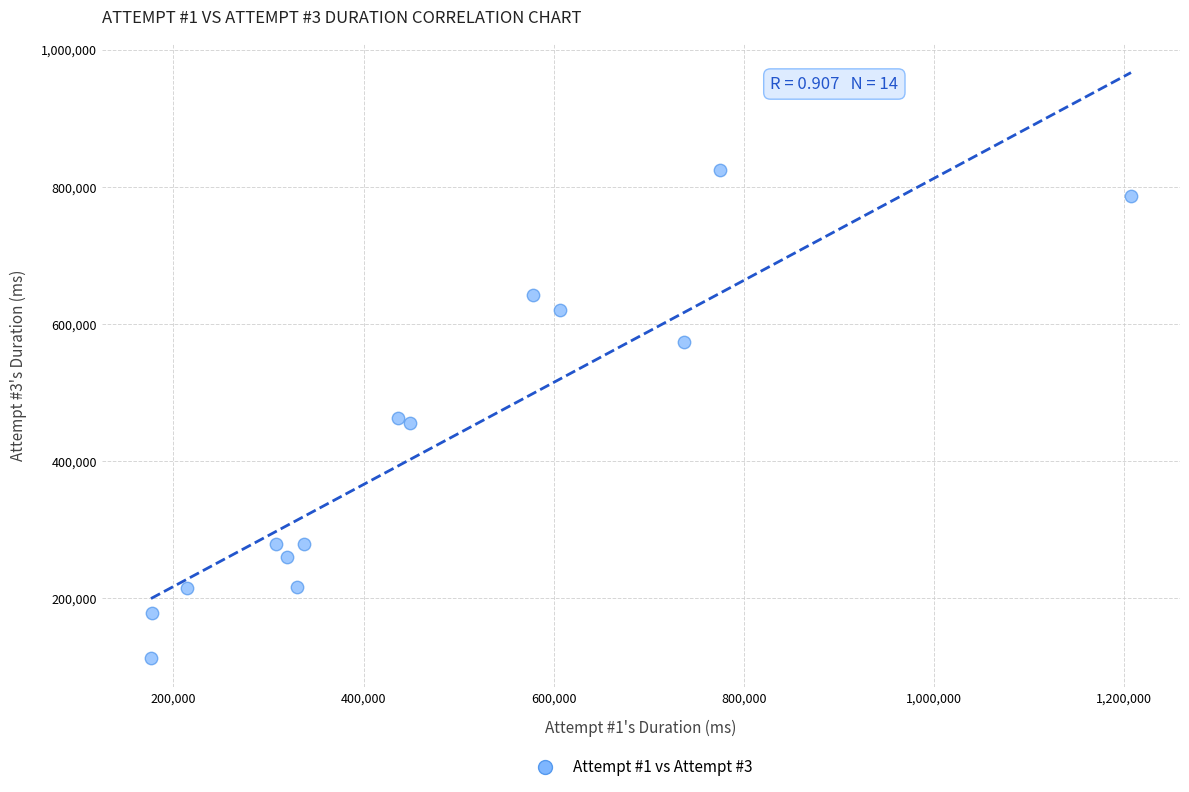

What is the range of Y values (max minus min)?

711887